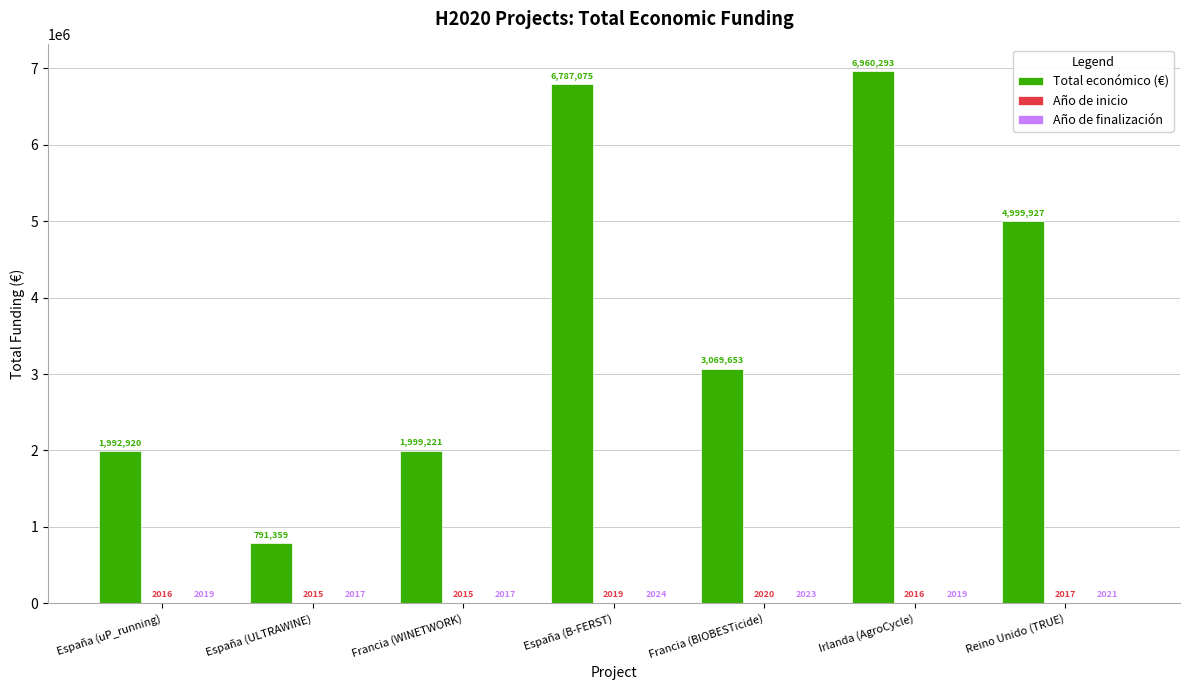

The value of Total económico (€) at España (ULTRAWINE) is 347628. True or false?

False